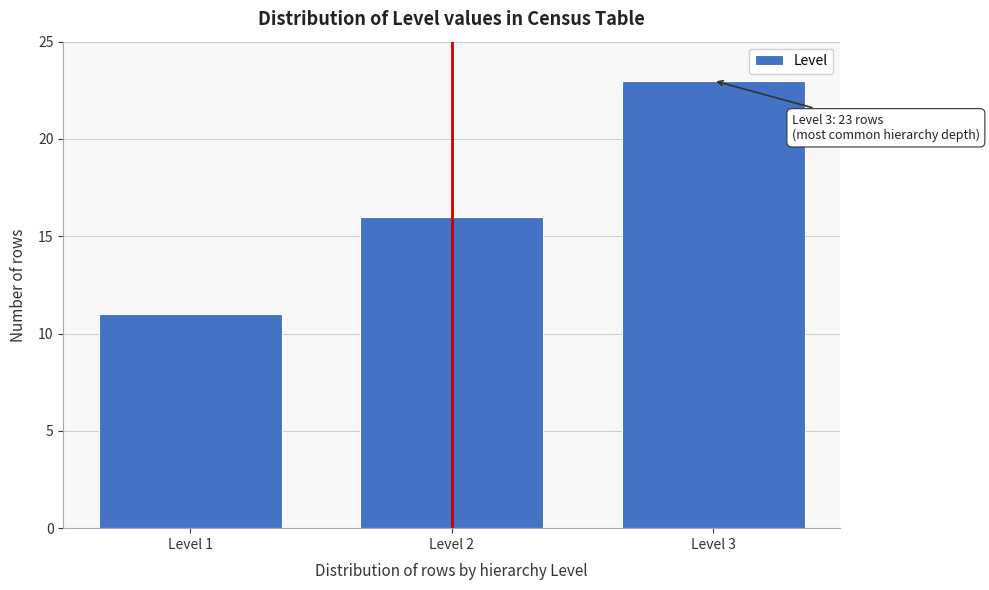

Reading right to left, transcribe all the data shown in this chart.

23	16	11